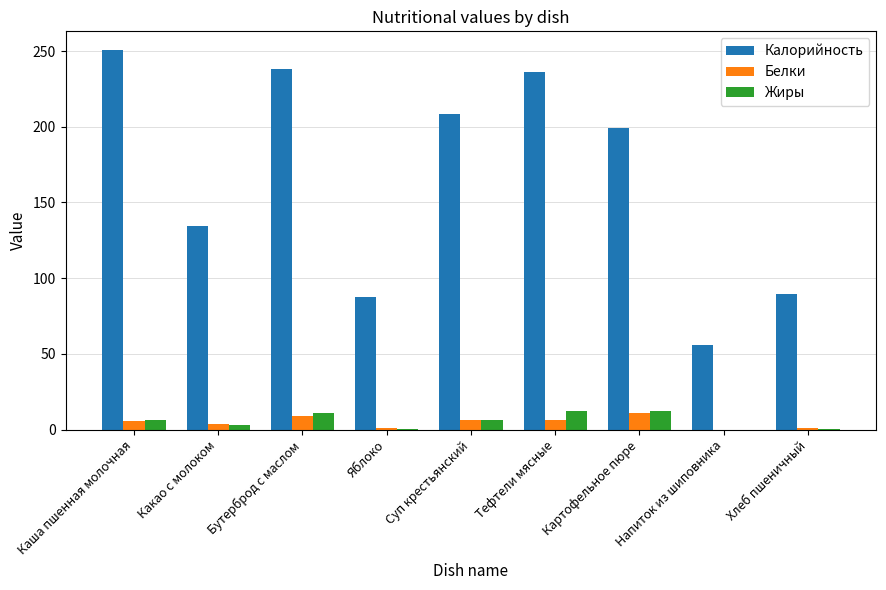

How many distinct data groups are displayed?

3